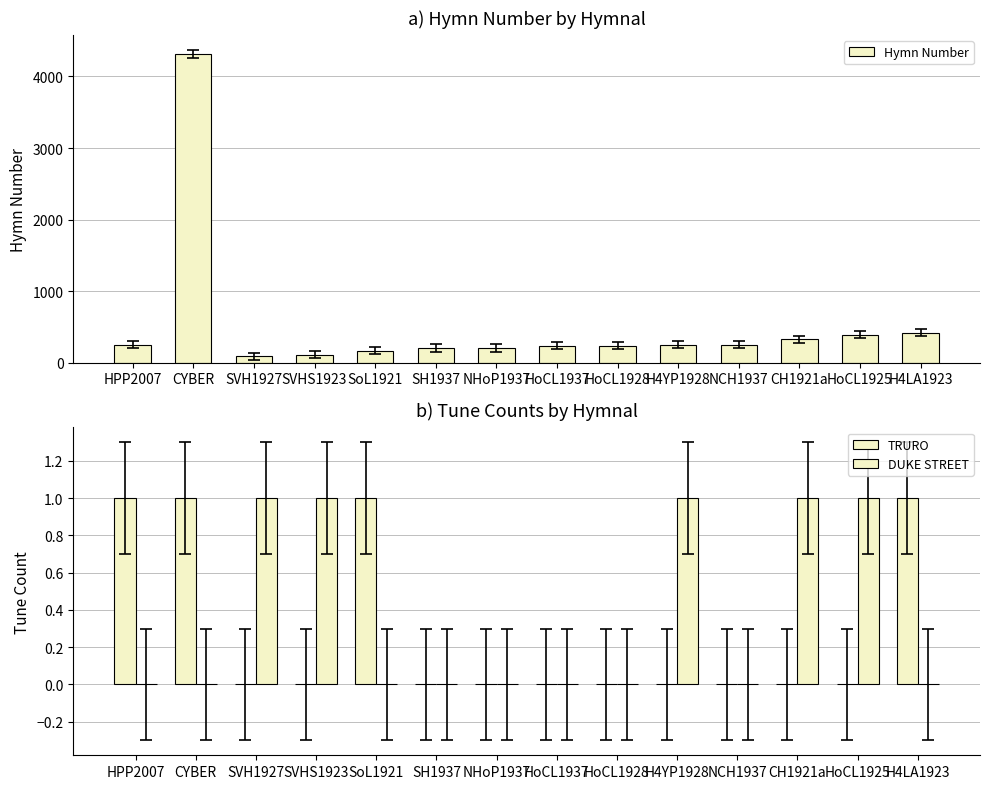

How many bars are there in total?

42